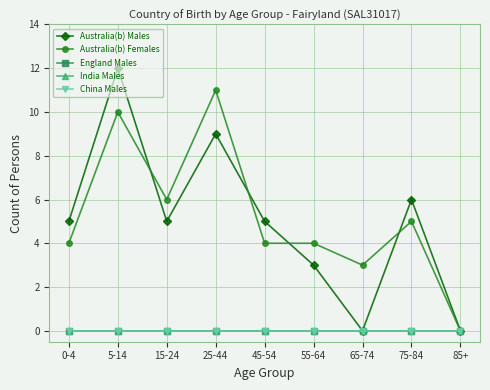

At how many categories does at least one series exceed 1?

8